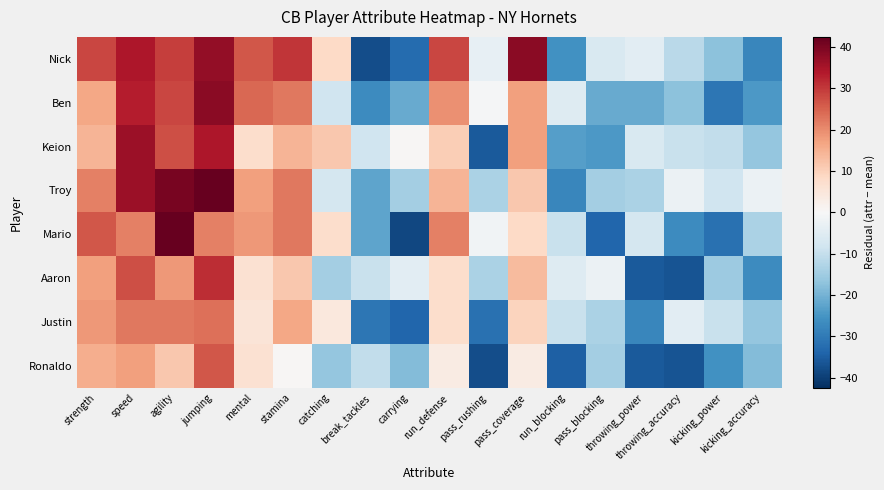

Reading right to left, what are all the values shown in this chart?

Nick: kicking_accuracy=-27.5	kicking_power=-17.5	throwing_accuracy=-11.5	throwing_power=-4.5	pass_blocking=-6.5	run_blocking=-25.5	pass_coverage=38.5	pass_rushing=-3.5	run_defense=28.5	carrying=-32.5	break_tackles=-37.5	catching=8.5	stamina=30.5	mental=26.5	jumping=37.5	agility=29.5	speed=34.5	strength=28.5
Ben: kicking_accuracy=-24.5	kicking_power=-30.5	throwing_accuracy=-17.5	throwing_power=-21.5	pass_blocking=-21.5	run_blocking=-5.5	pass_coverage=17.5	pass_rushing=-0.5	run_defense=19.5	carrying=-21.5	break_tackles=-26.5	catching=-8.5	stamina=22.5	mental=24.5	jumping=38.5	agility=28.5	speed=33.5	strength=16.5
Keion: kicking_accuracy=-16.5	kicking_power=-10.5	throwing_accuracy=-9.5	throwing_power=-6.5	pass_blocking=-24.5	run_blocking=-23.5	pass_coverage=17.5	pass_rushing=-35.5	run_defense=10.5	carrying=0.5	break_tackles=-8.5	catching=11.5	stamina=14.5	mental=7.5	jumping=34.5	agility=27.5	speed=36.5	strength=14.5
Troy: kicking_accuracy=-2.5	kicking_power=-8.5	throwing_accuracy=-2.5	throwing_power=-13.5	pass_blocking=-14.5	run_blocking=-27.5	pass_coverage=11.5	pass_rushing=-13.5	run_defense=14.5	carrying=-14.5	break_tackles=-22.5	catching=-7.5	stamina=22.5	mental=17.5	jumping=42.5	agility=40.5	speed=36.5	strength=21.5
Mario: kicking_accuracy=-13.5	kicking_power=-31.5	throwing_accuracy=-26.5	throwing_power=-7.5	pass_blocking=-33.5	run_blocking=-9.5	pass_coverage=8.5	pass_rushing=-1.5	run_defense=21.5	carrying=-38.5	break_tackles=-22.5	catching=7.5	stamina=22.5	mental=18.5	jumping=21.5	agility=42.5	speed=21.5	strength=26.5
Aaron: kicking_accuracy=-26.5	kicking_power=-15.5	throwing_accuracy=-36.5	throwing_power=-35.5	pass_blocking=-2.5	run_blocking=-5.5	pass_coverage=13.5	pass_rushing=-13.5	run_defense=7.5	carrying=-4.5	break_tackles=-9.5	catching=-14.5	stamina=11.5	mental=6.5	jumping=31.5	agility=18.5	speed=27.5	strength=17.5
Justin: kicking_accuracy=-16.5	kicking_power=-9.5	throwing_accuracy=-4.5	throwing_power=-27.5	pass_blocking=-13.5	run_blocking=-9.5	pass_coverage=9.5	pass_rushing=-31.5	run_defense=7.5	carrying=-33.5	break_tackles=-30.5	catching=4.5	stamina=16.5	mental=5.5	jumping=23.5	agility=22.5	speed=22.5	strength=18.5
Ronaldo: kicking_accuracy=-18.5	kicking_power=-25.5	throwing_accuracy=-36.5	throwing_power=-35.5	pass_blocking=-14.5	run_blocking=-34.5	pass_coverage=3.5	pass_rushing=-37.5	run_defense=3.5	carrying=-18.5	break_tackles=-10.5	catching=-16.5	stamina=0.5	mental=6.5	jumping=26.5	agility=11.5	speed=17.5	strength=15.5